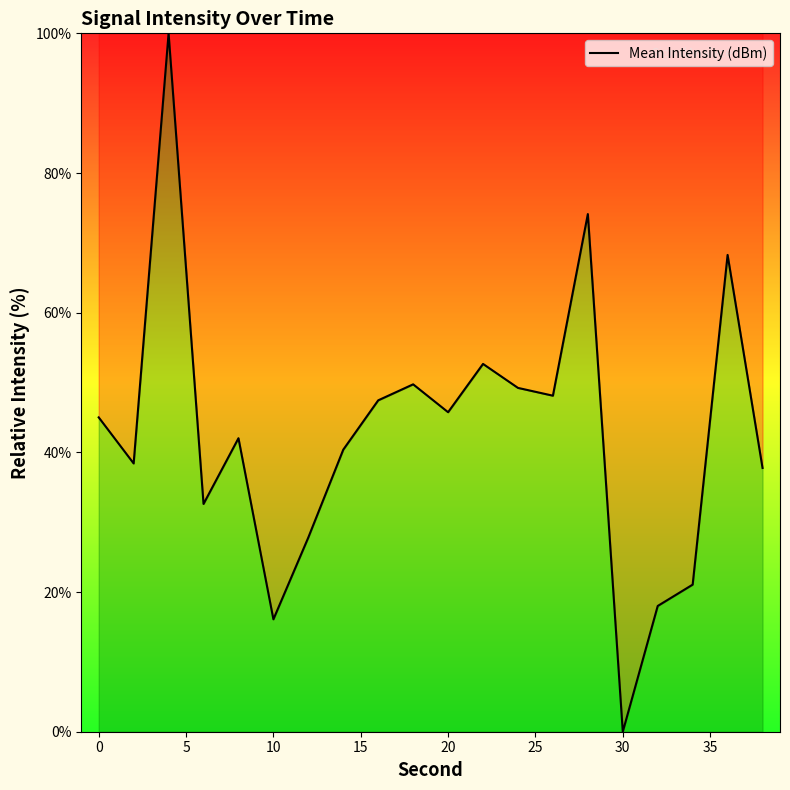

What is the difference between the maximum and minimum values?

100.0